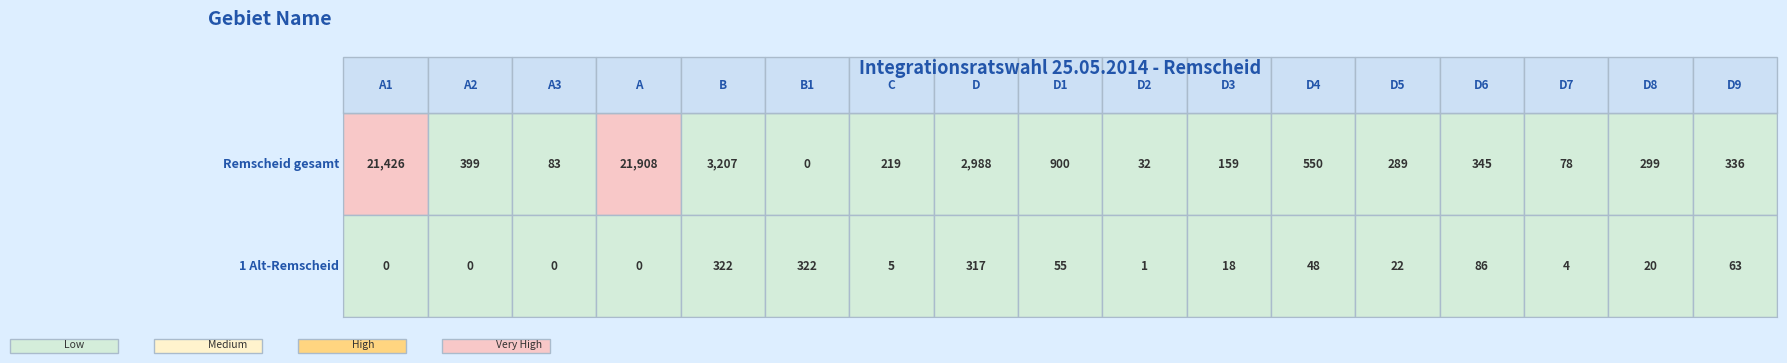

Reading right to left, transcribe all the data shown in this chart.

Remscheid gesamt: 16=336	15=299	14=78	13=345	12=289	11=550	10=159	9=32	8=900	7=2988	6=219	5=0	4=3207	3=21908	2=83	1=399	0=21426
1 Alt-Remscheid: 16=63	15=20	14=4	13=86	12=22	11=48	10=18	9=1	8=55	7=317	6=5	5=322	4=322	3=0	2=0	1=0	0=0